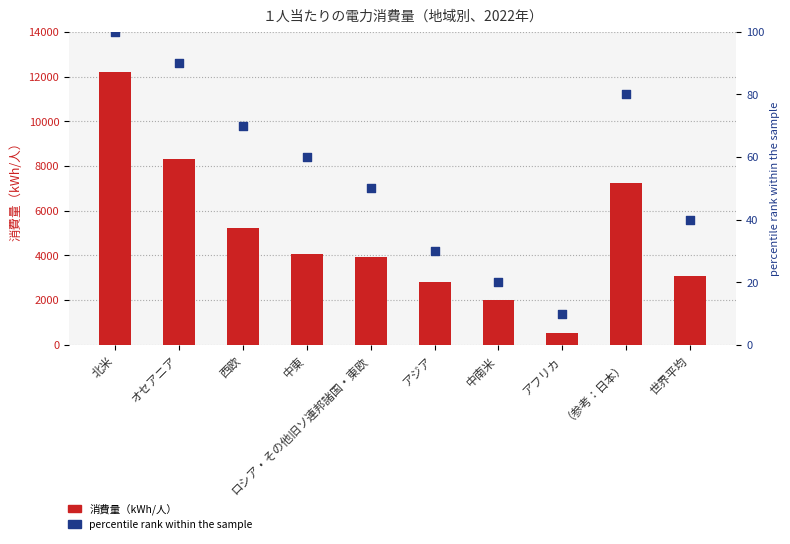

Which series reaches the maximum Y coordinate?

消費量（kWh/人）